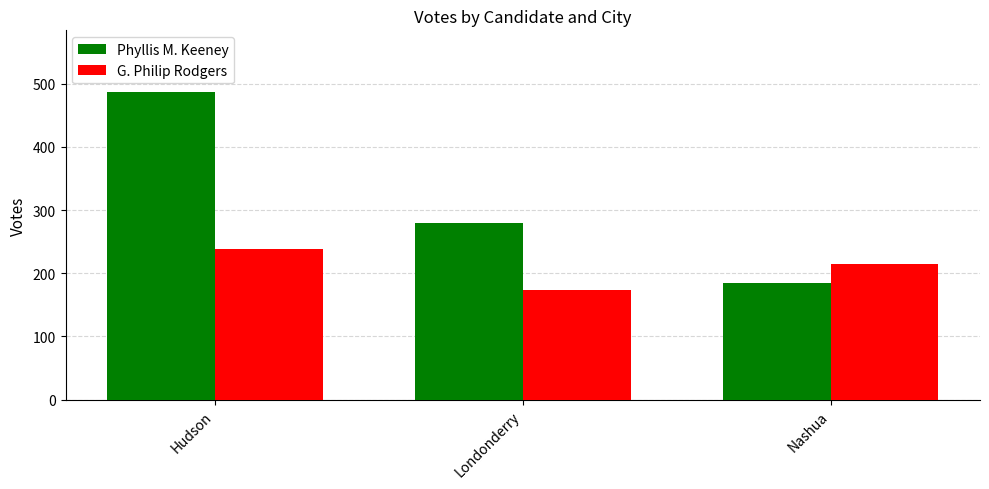

How many data points in Phyllis M. Keeney are less than 279?

1